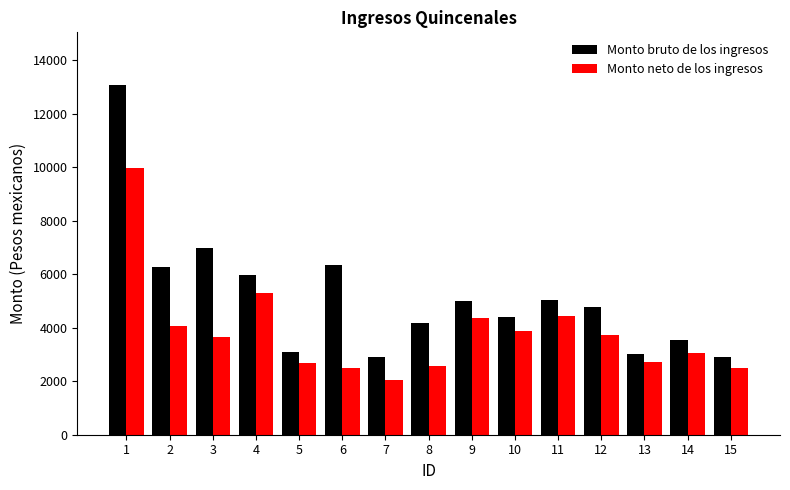

What is the maximum value shown in the chart?

13087.9